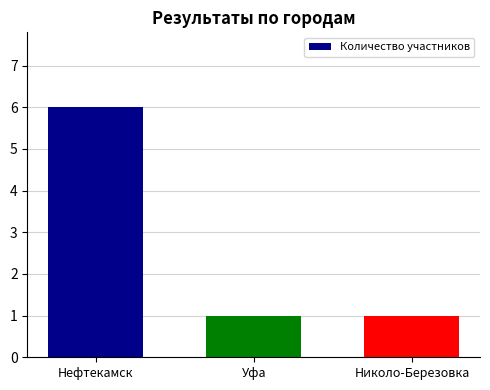

What is the smallest value displayed?

1